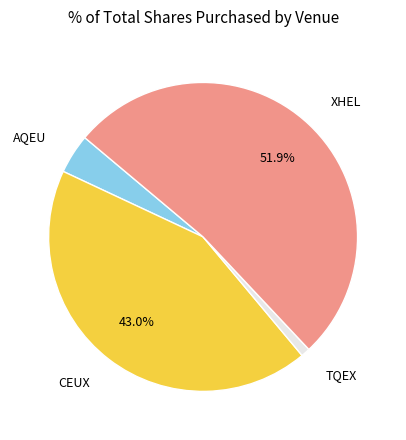

Is there a majority slice in this chart?

Yes